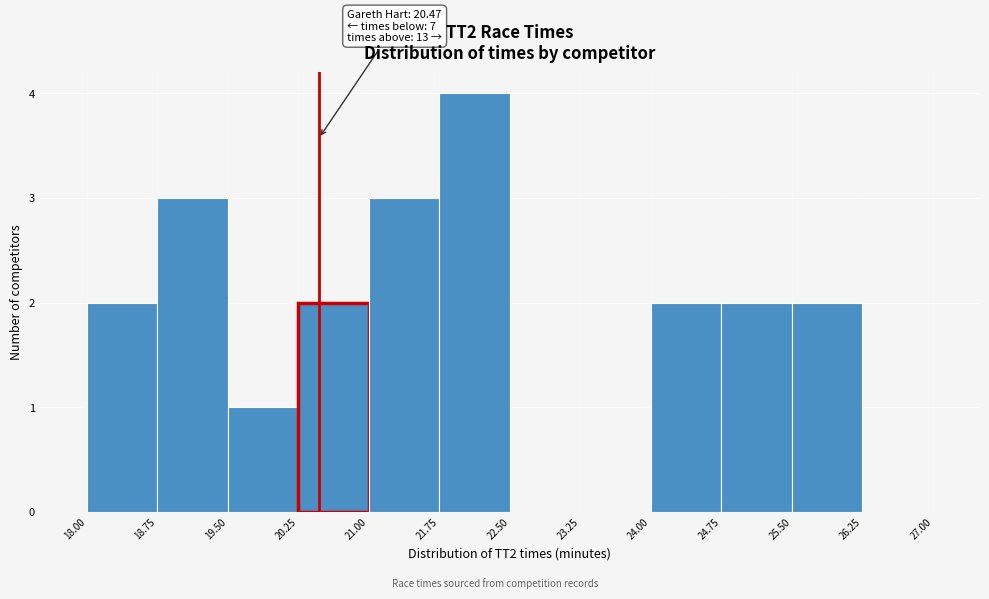

Which range on the x-axis has the tallest bar?

21.75 to 22.50